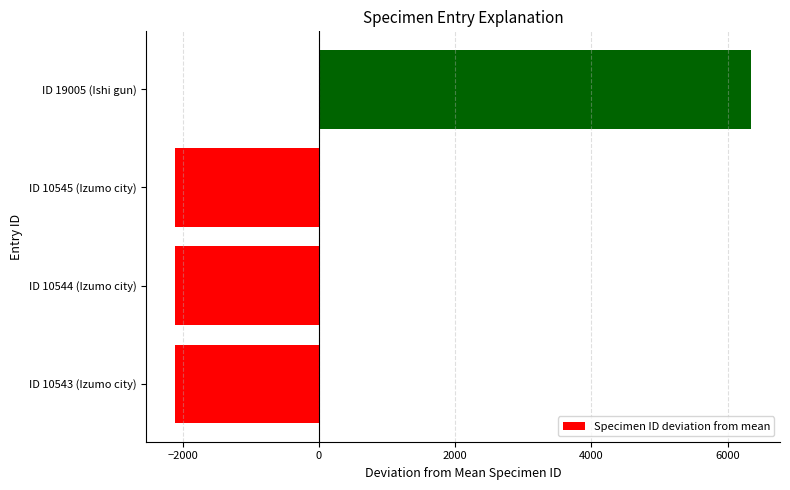

What is the difference between the maximum and minimum values?

8462.0